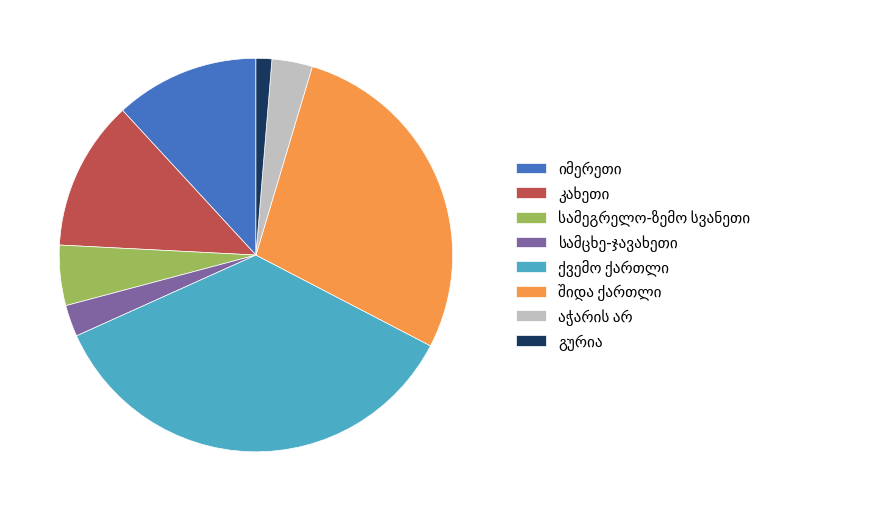

Count the number of slices in the pie.

8